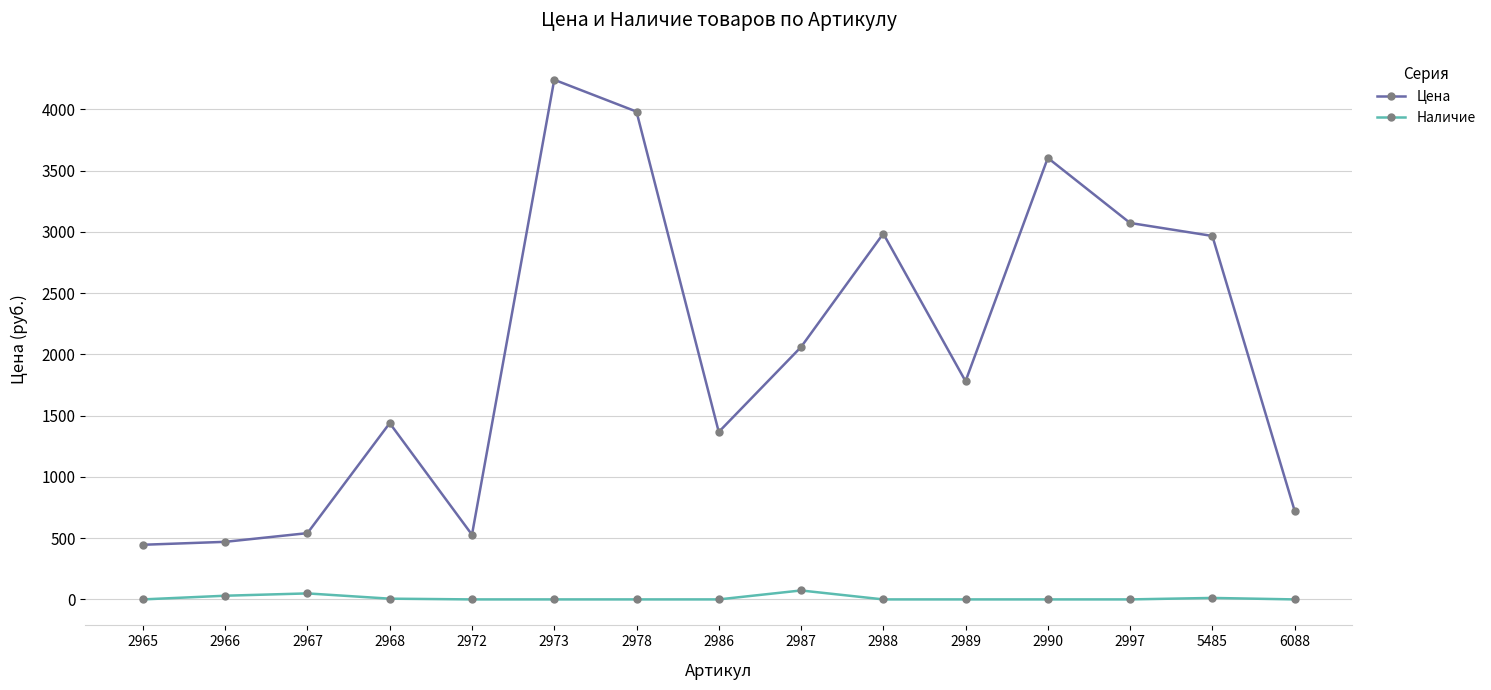

What is the sum of the Цена values at 2987 and 5485?

5027